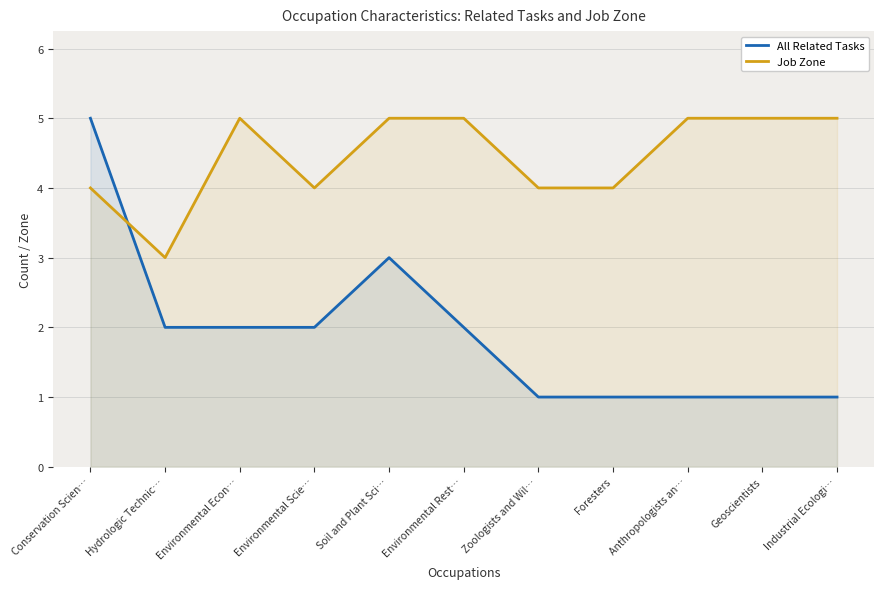

Does the chart have visible grid lines?

Yes